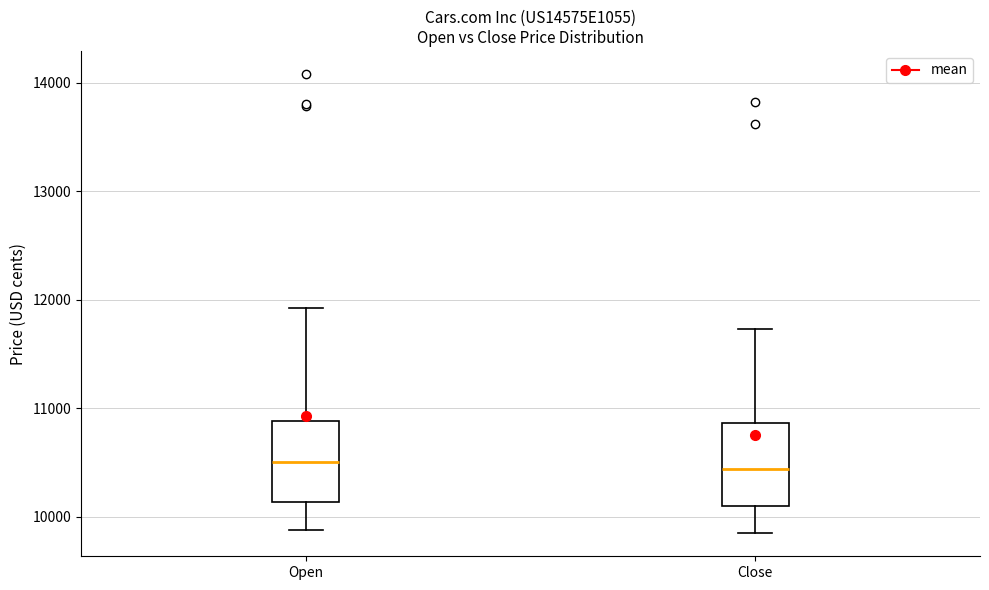

Where does the median line of the box for Close sit on the y-axis? The values are not printed on the chart, so give them approximately, as read against the axis.

10400